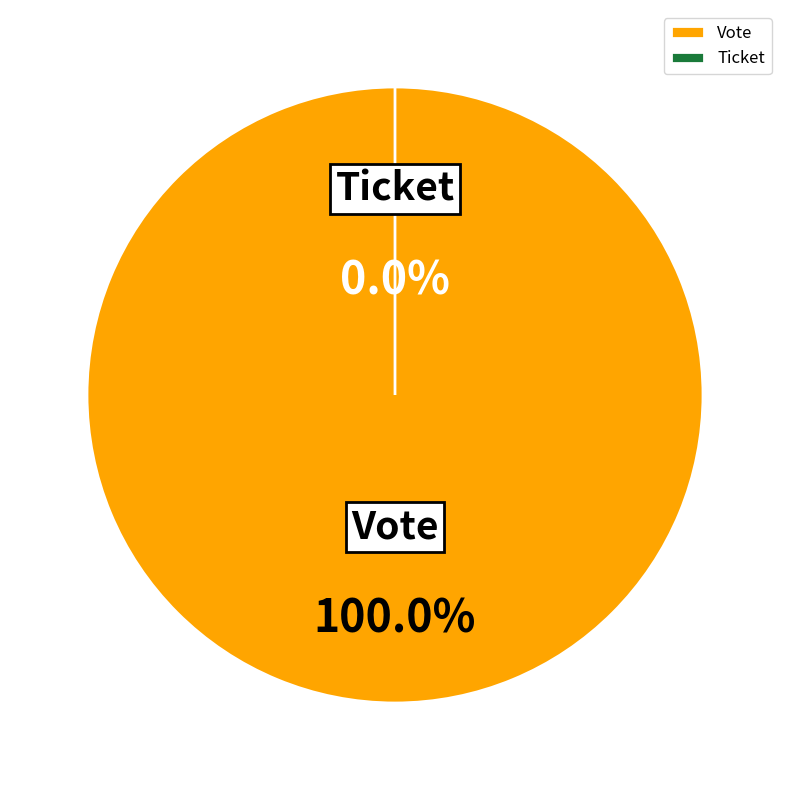

How many segments does this pie chart have?

2